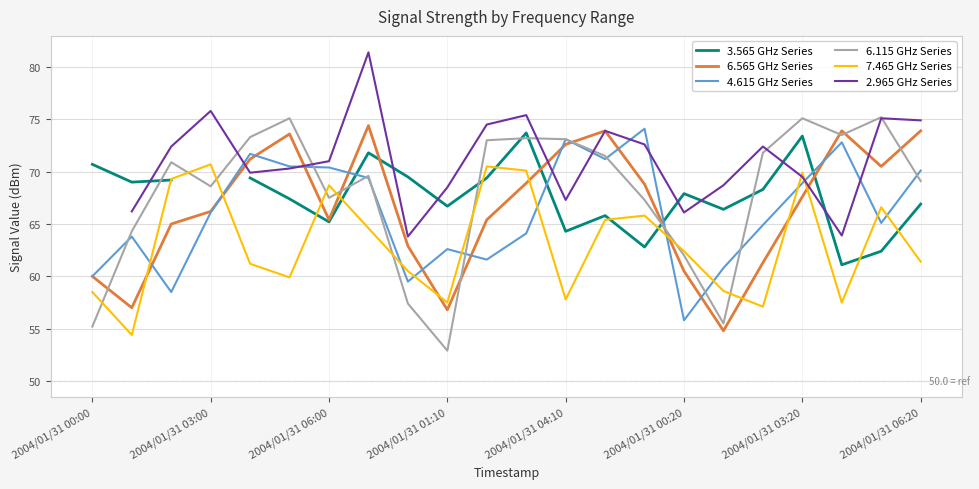

True or false: 6.565 GHz Series and 6.115 GHz Series intersect in this chart.

True